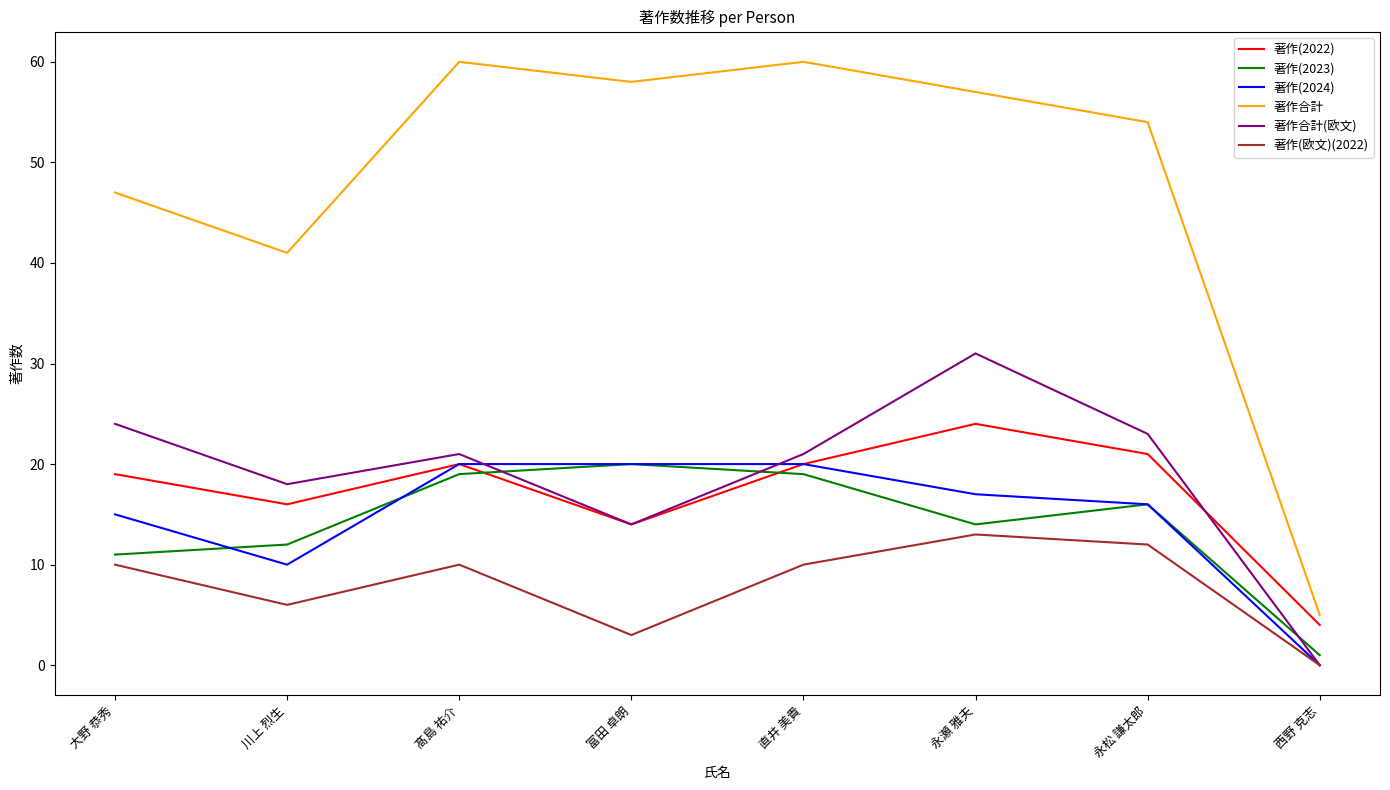

Which series has the widest spread of values?

著作合計